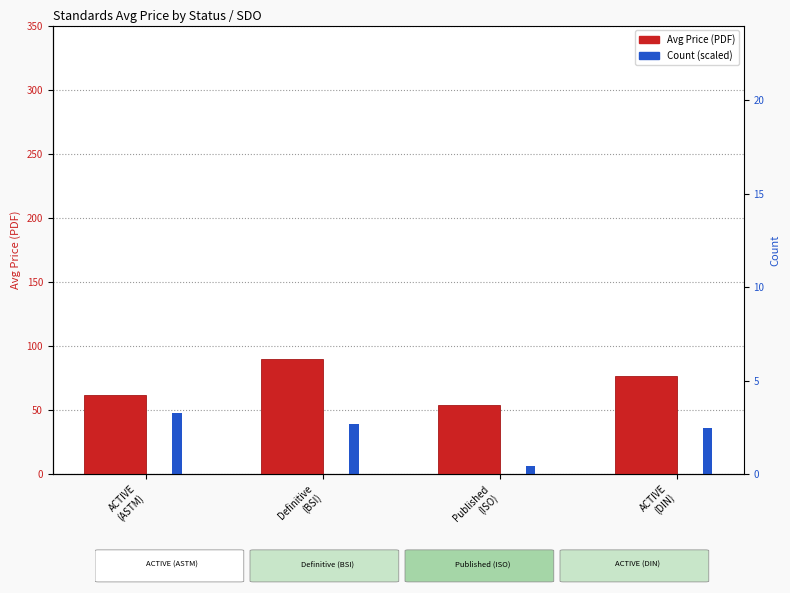

How many categories are shown in the chart?

4